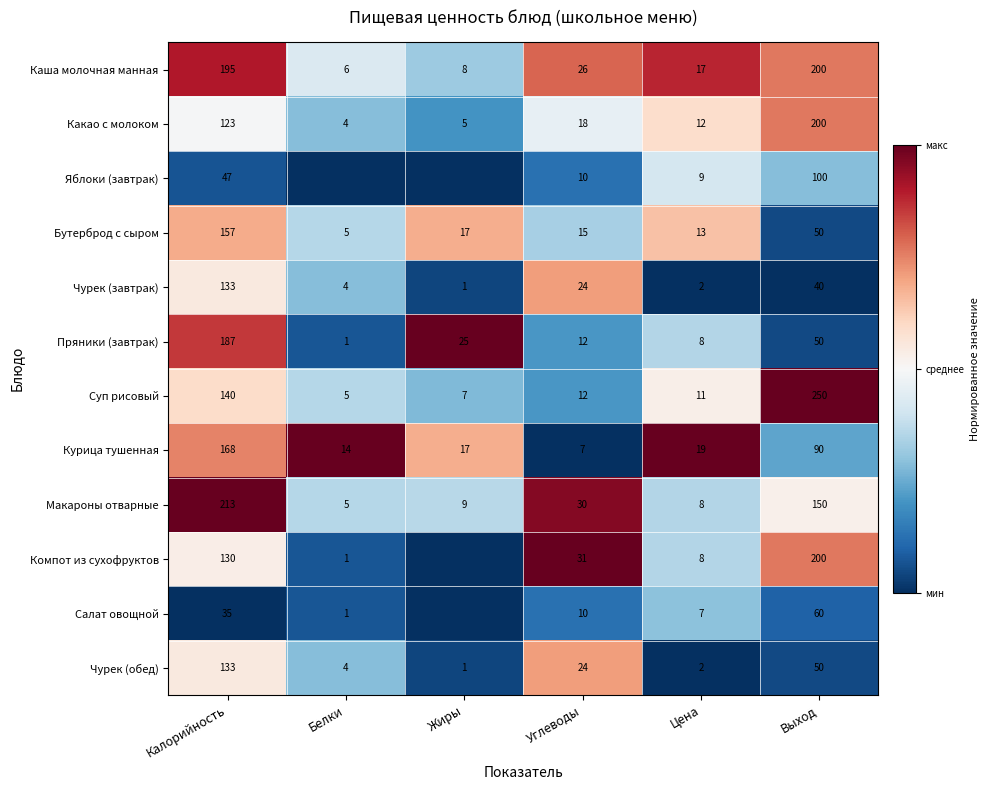

Rank the categories by Чурек (обед) value from lowest to highest.

Жиры, Цена, Белки, Углеводы, Выход, Калорийность